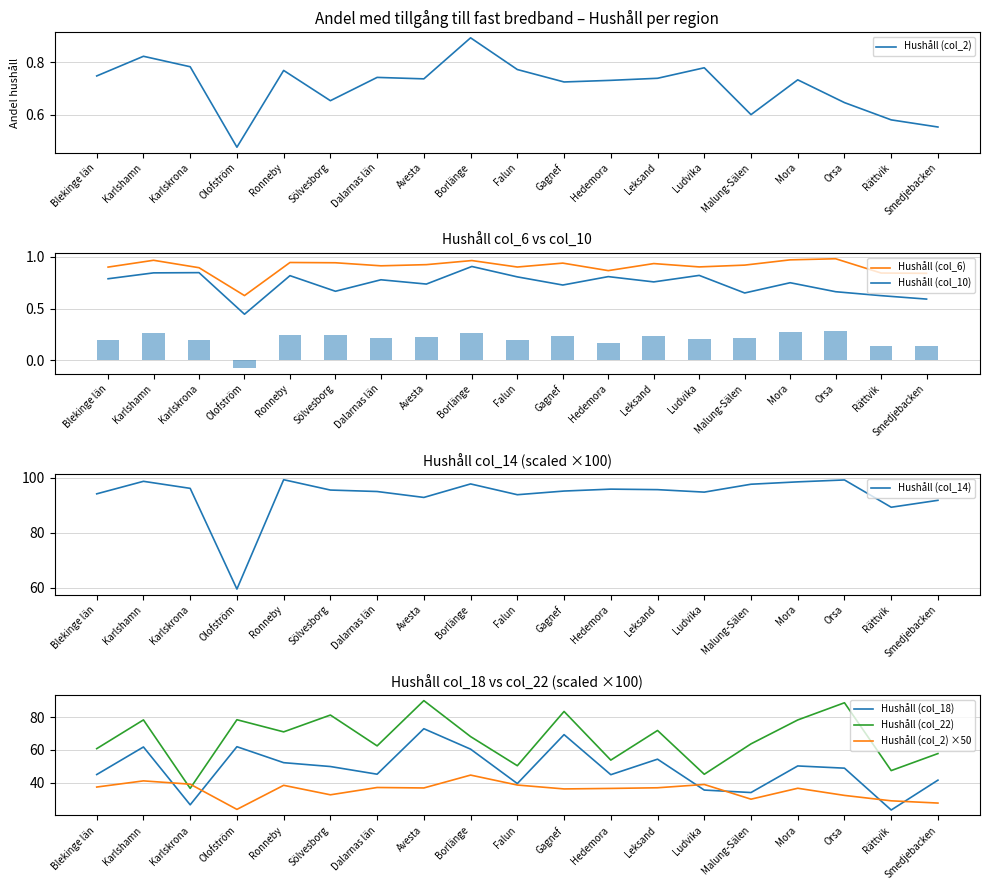

Is it true that Hushåll (col_18) equals 52.2 at Ronneby?

True